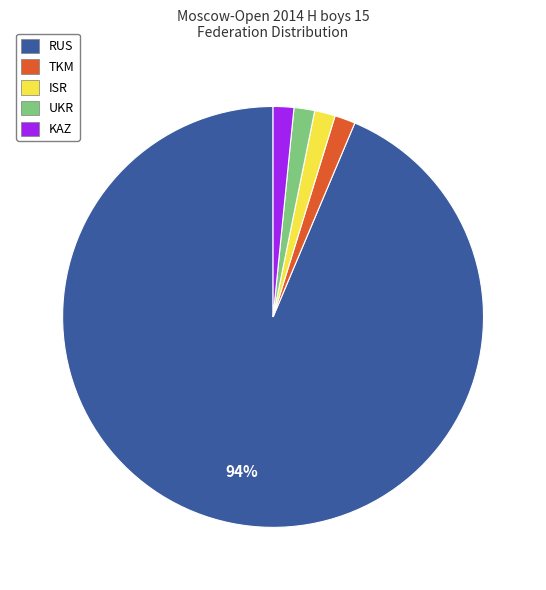

Is the sum of ISR and TKM greater than half?

No